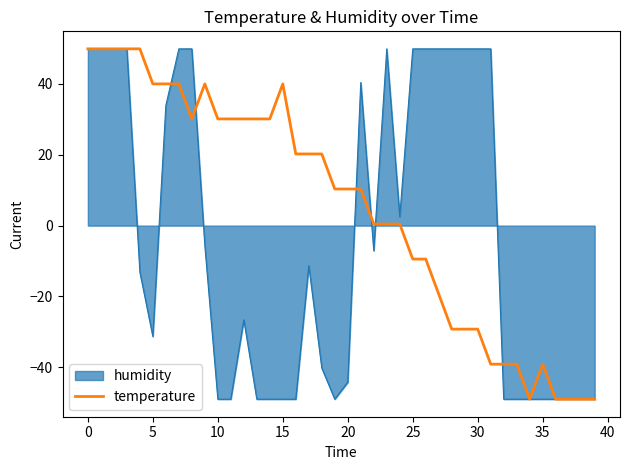

What is the lowest value of the humidity series?

-49.0